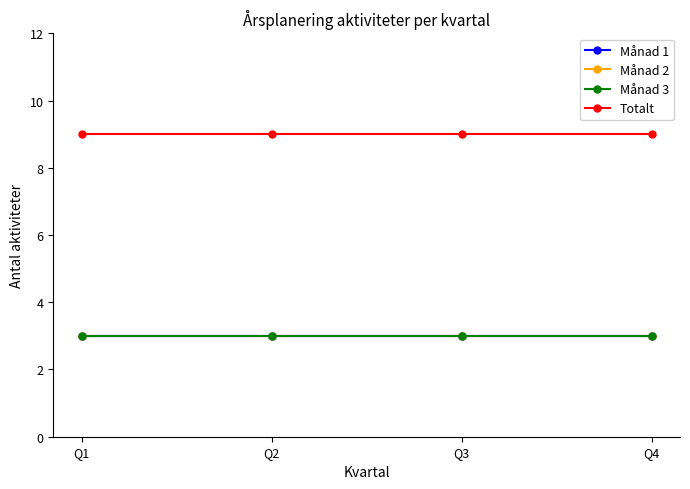

Does the chart have visible grid lines?

No